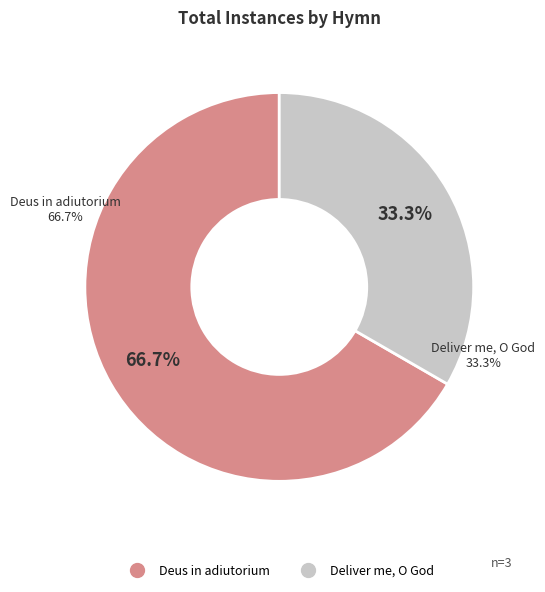

To the nearest percent, what is the difference between the largest and smallest slice percentages?

33%